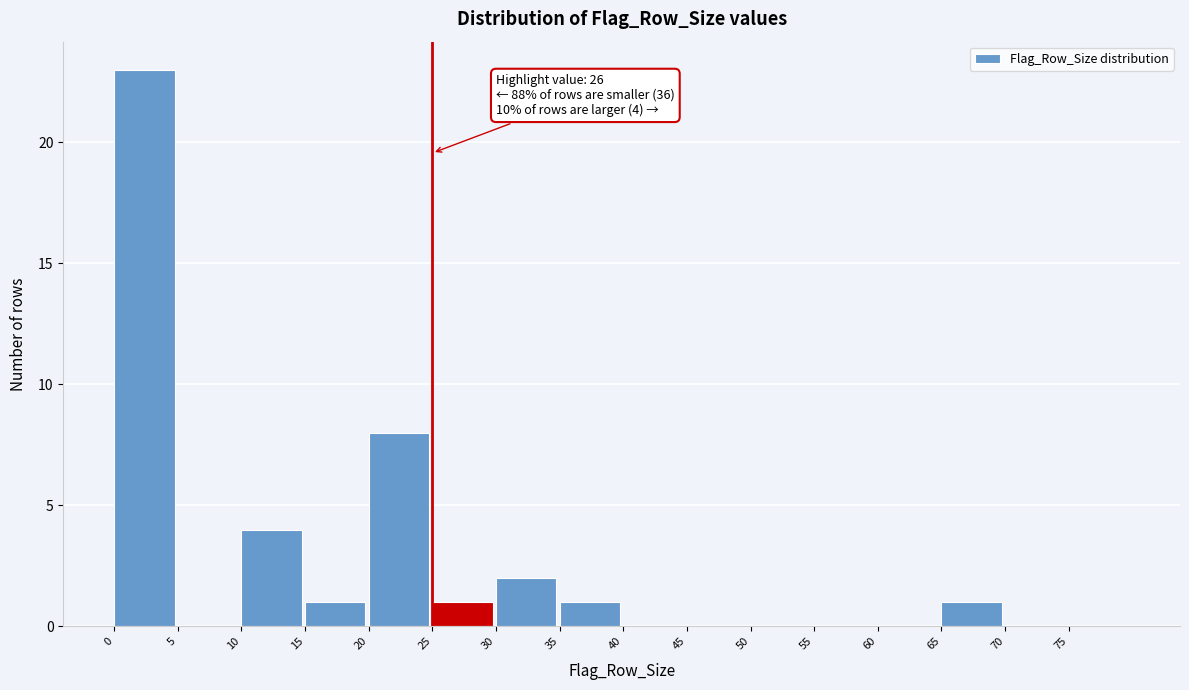

Which range on the x-axis has the tallest bar?

0 to 5